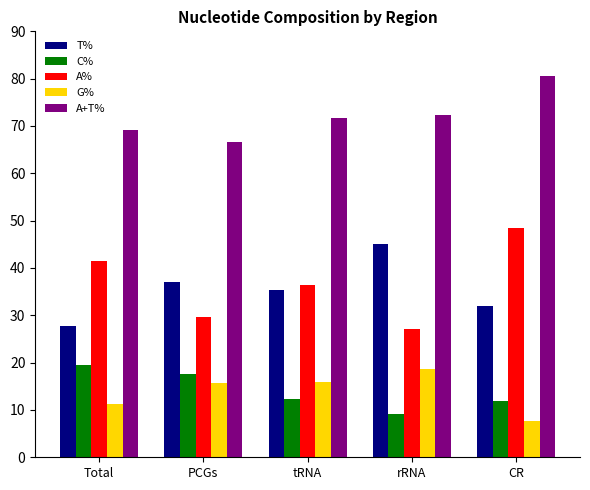

At tRNA, list the series in order from largest to smallest.

A+T%, A%, T%, G%, C%